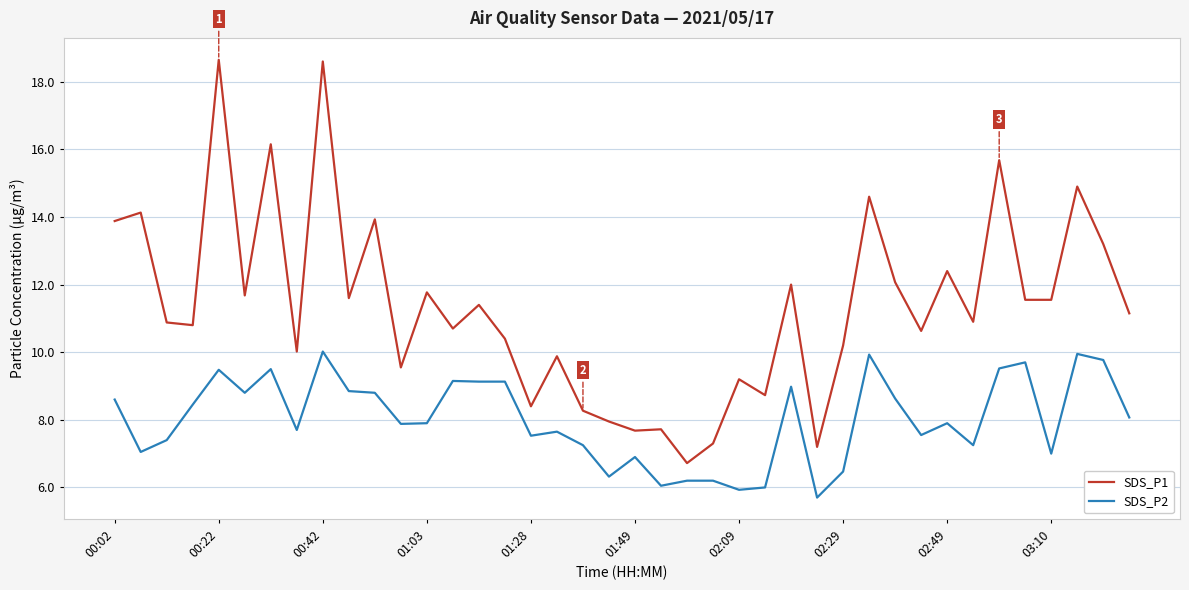

Rank the series by their maximum value, from highest to lowest.

SDS_P1, SDS_P2